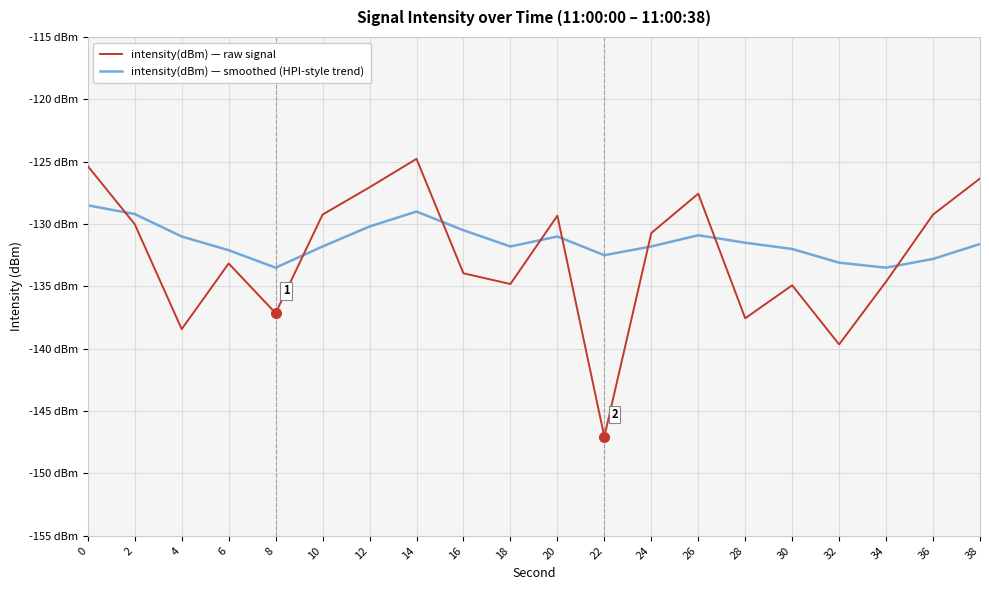

What is the difference between the maximum and minimum values in the intensity(dBm) — raw signal series?

22.3